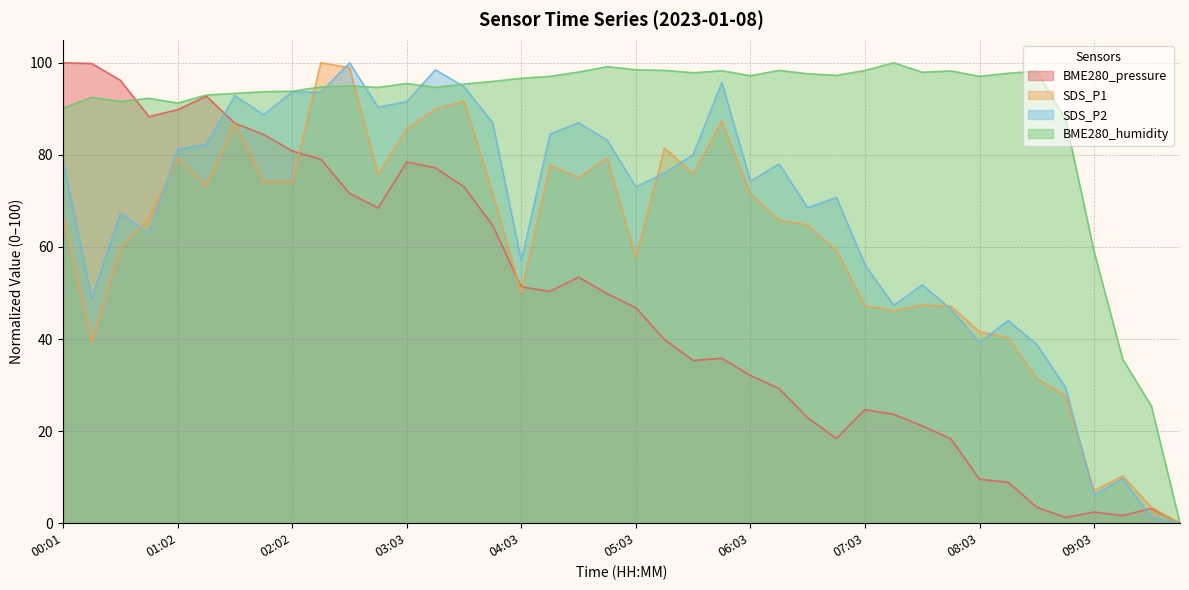

In BME280_humidity, how many points are higher than both neighbors (excluding endpoints)?

10